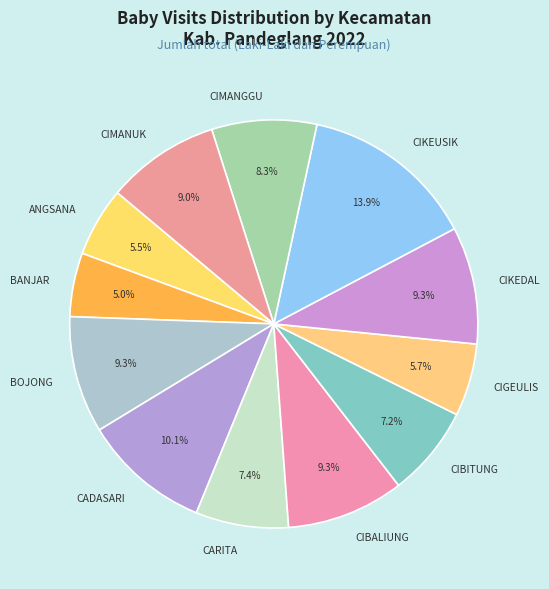

What is the ratio of the value at CARITA to the value at CIBITUNG?

1.0